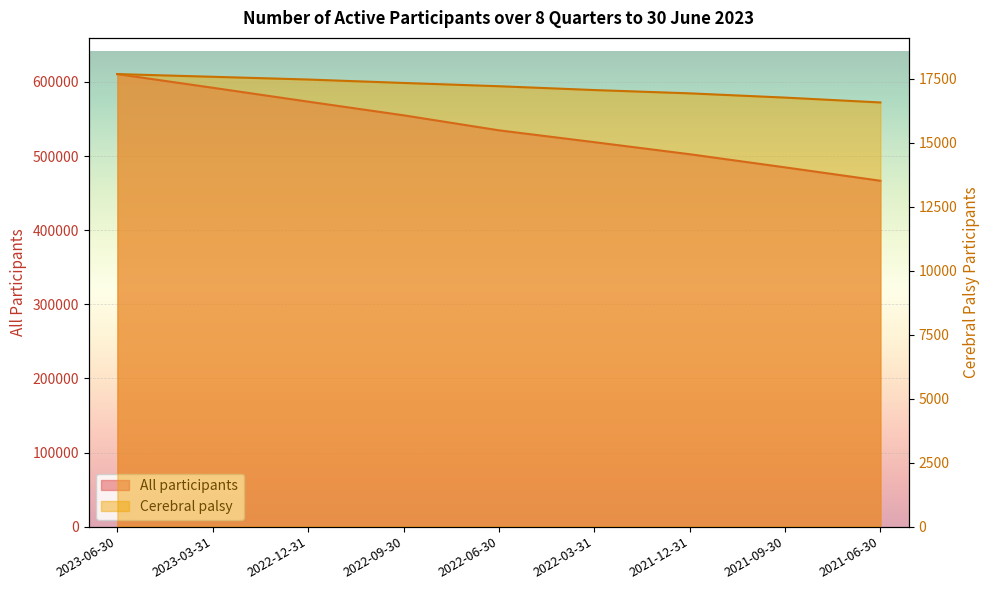

True or false: cerebral palsy has a value of 17680 at 2023-06-30.

True